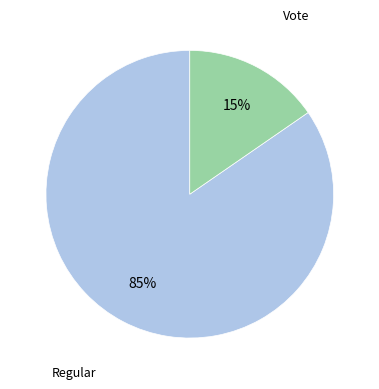

Count the number of slices in the pie.

2